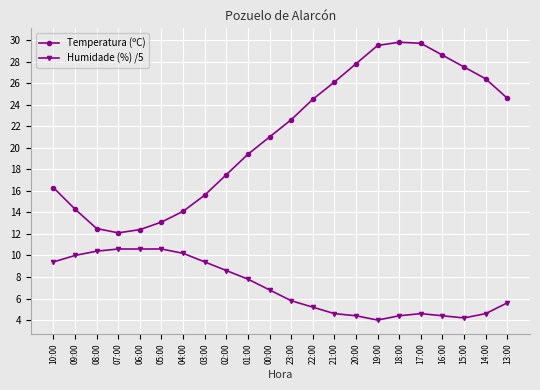

In Temperatura (ºC), how many points are higher than both neighbors (excluding endpoints)?

1